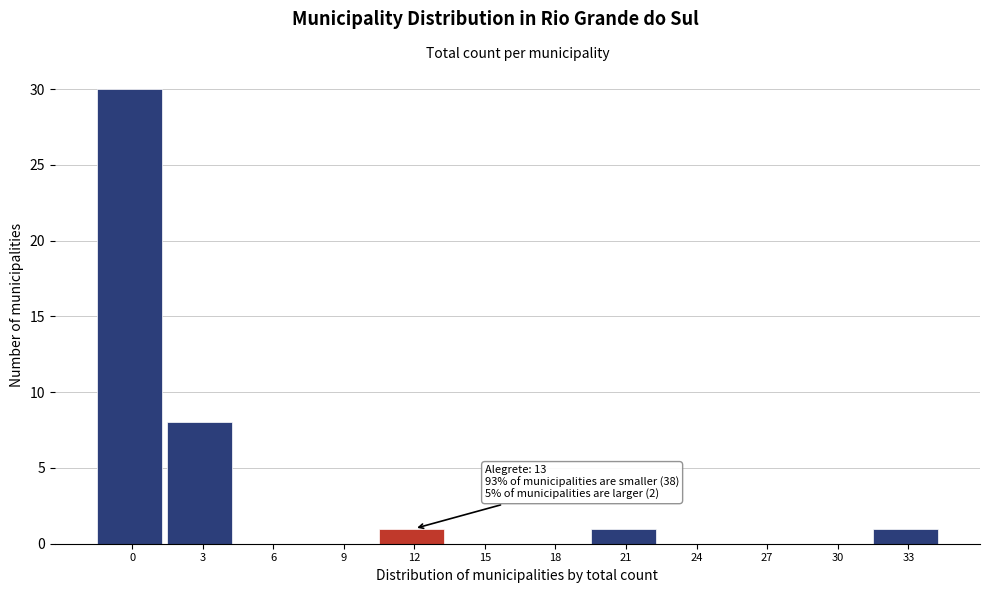

Reading left to right, extract all data points from this chart.

0=30	3=8	6=0	9=0	12=1	15=0	18=0	21=1	24=0	27=0	30=0	33=1